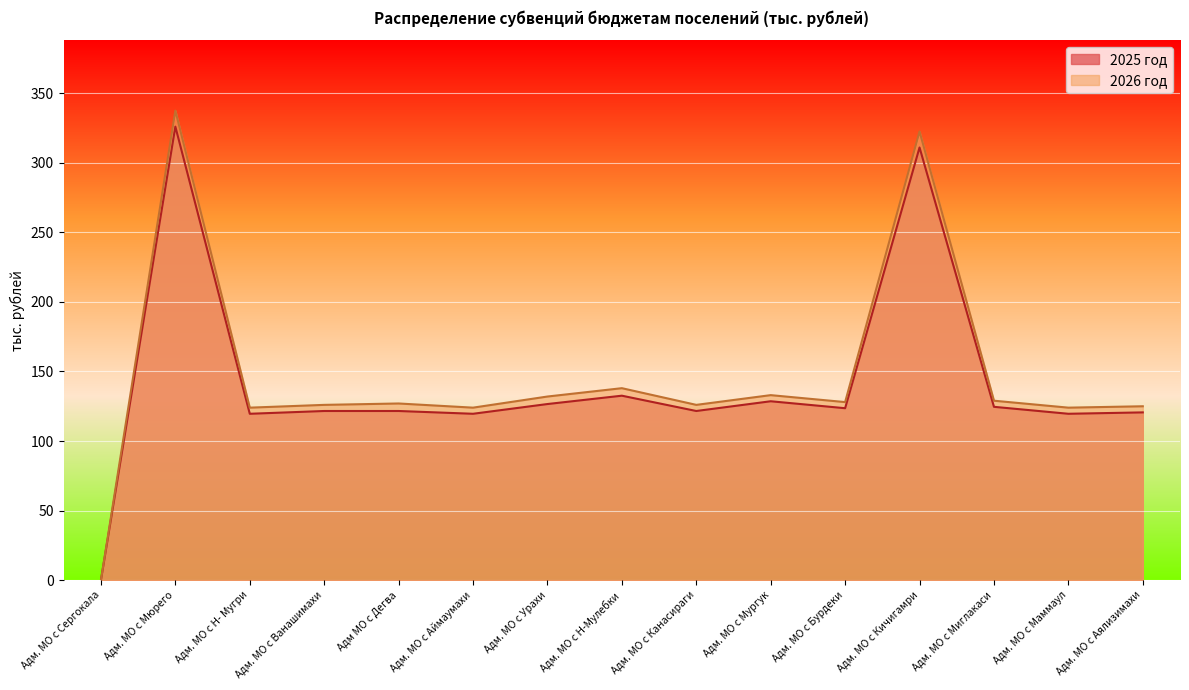

True or false: 2026 год and 2025 год intersect in this chart.

False